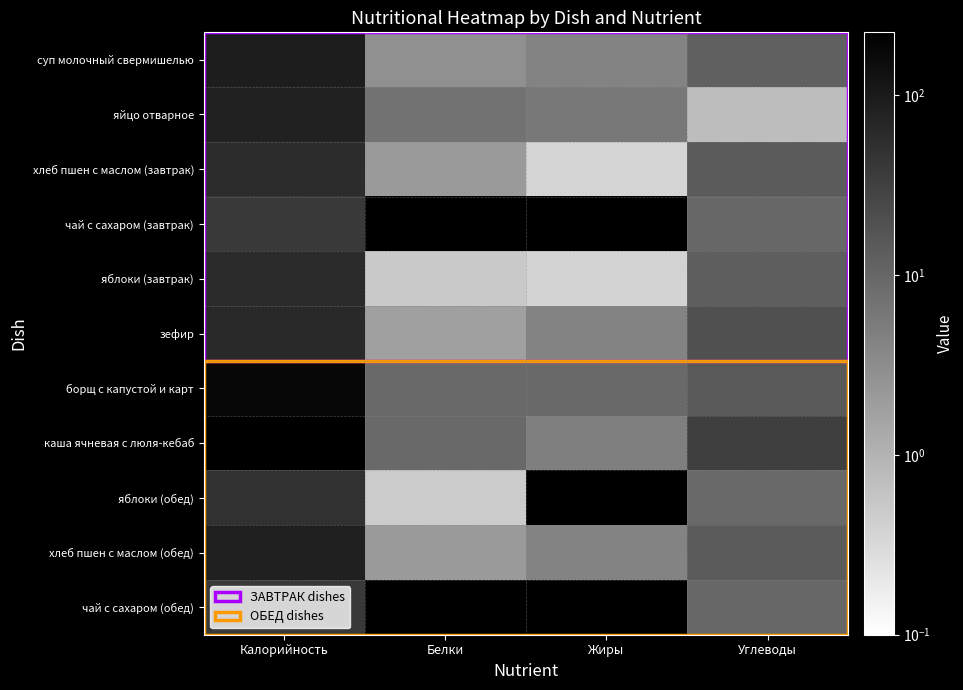

Reading left to right, extract all data points from this chart.

суп молочный свермишелью: Калорийность=91.3	Белки=2.9	Жиры=4.2	Углеводы=12.3
яйцо отварное: Калорийность=78.2	Белки=6.8	Жиры=5.9	Углеводы=0.7
хлеб пшен с маслом (завтрак): Калорийность=59.0	Белки=2.1	Жиры=0.4	Углеводы=14.1
чай с сахаром (завтрак): Калорийность=38.1	Белки=0.0	Жиры=0.0	Углеводы=10.0
яблоки (завтрак): Калорийность=59.7	Белки=0.5	Жиры=0.4	Углеводы=13.1
зефир: Калорийность=61.3	Белки=1.8	Жиры=4.3	Углеводы=20.0
борщ с капустой и карт: Калорийность=177.2	Белки=9.2	Жиры=9.0	Углеводы=14.4
каша ячневая с люля-кебаб: Калорийность=223.1	Белки=9.4	Жиры=4.7	Углеводы=32.6
яблоки (обед): Калорийность=48.3	Белки=0.5	Жиры=0.0	Углеводы=9.1
хлеб пшен с маслом (обед): Калорийность=85.9	Белки=2.1	Жиры=4.2	Углеводы=14.1
чай с сахаром (обед): Калорийность=38.1	Белки=0.0	Жиры=0.0	Углеводы=10.0